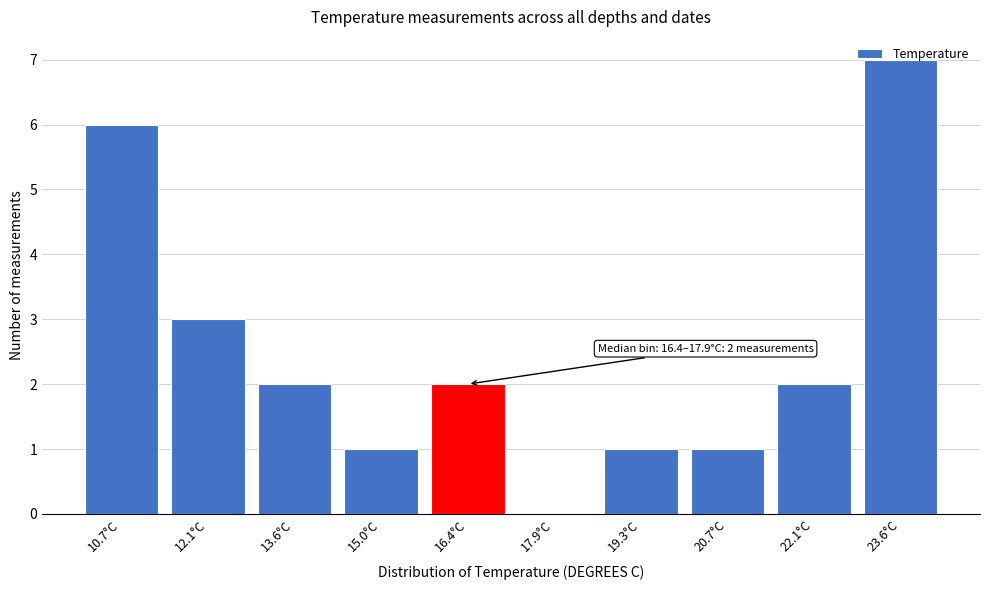

What is the change in value from 12.1°C to 23.6°C?

+4